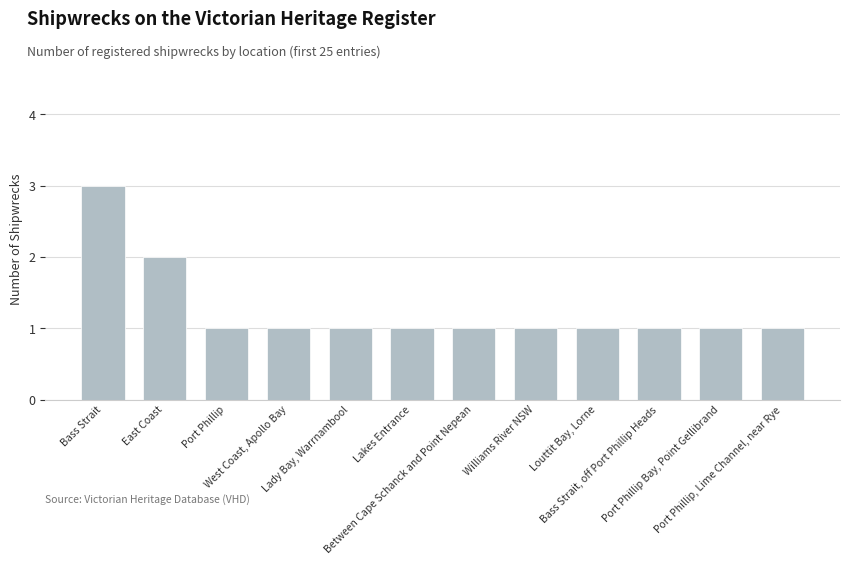

Does the chart contain any negative values?

No